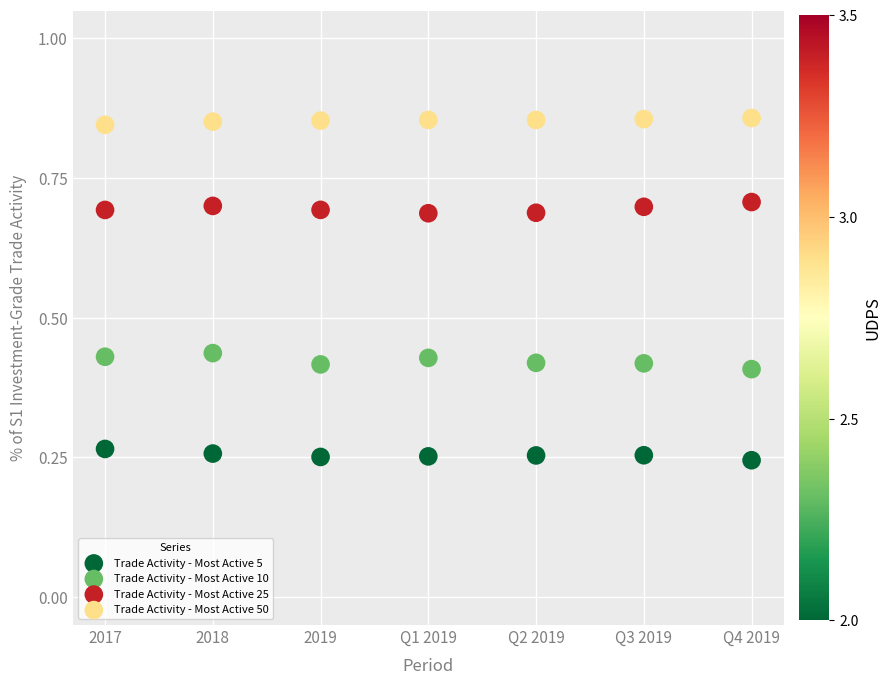

What are all the series names shown in the legend?

Trade Activity - Most Active 5, Trade Activity - Most Active 10, Trade Activity - Most Active 25, Trade Activity - Most Active 50